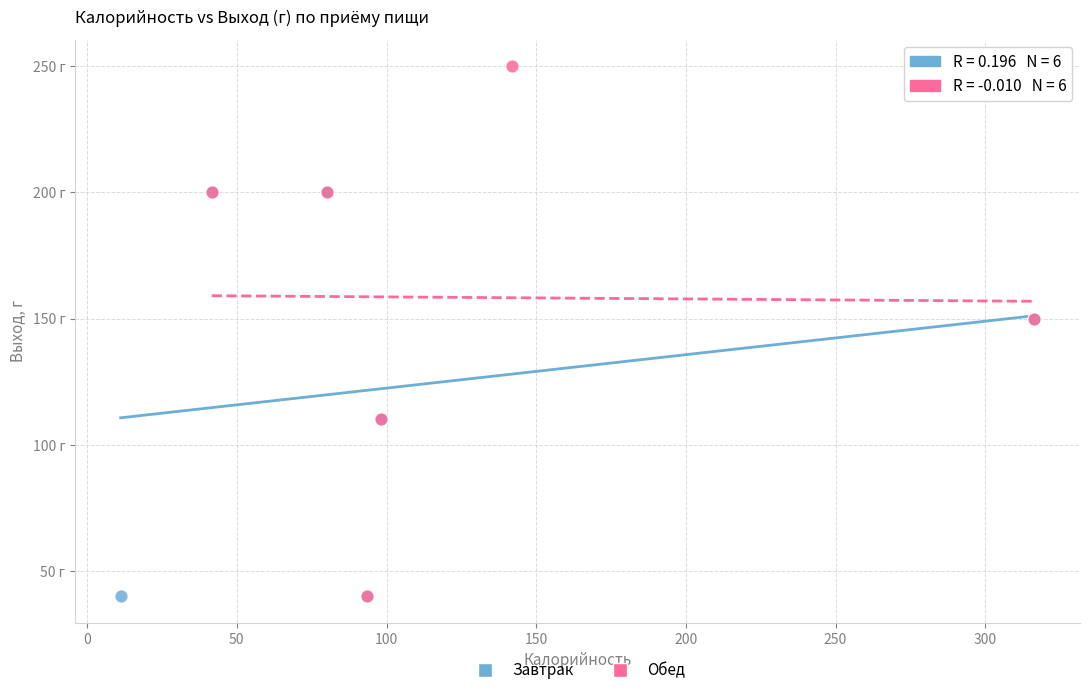

What are all the series names shown in the legend?

Завтрак, Обед